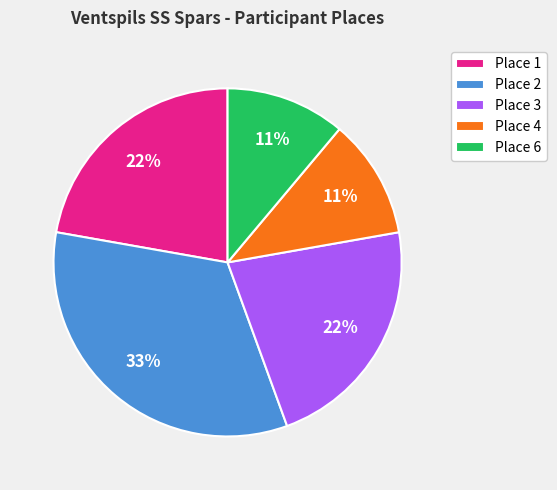

The Place 2 slice represents 33% of the pie. True or false?

True